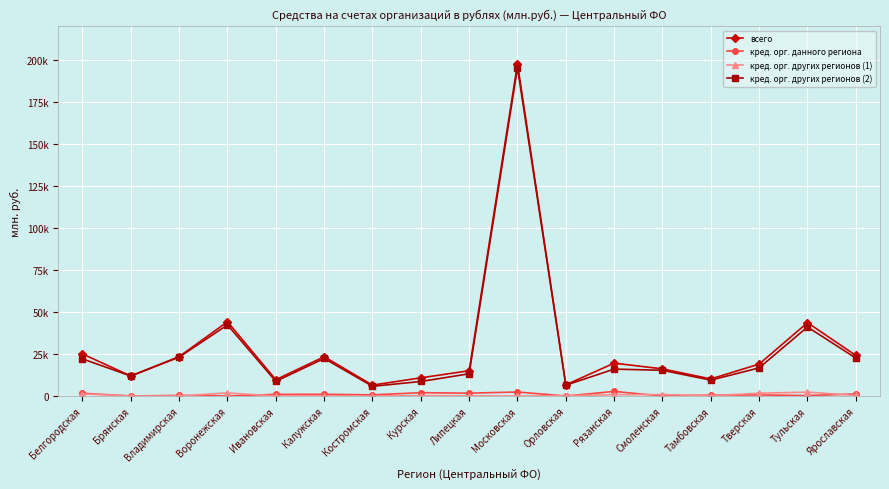

True or false: кред. орг. других регионов (1) has a value of 115 at Липецкая.

True